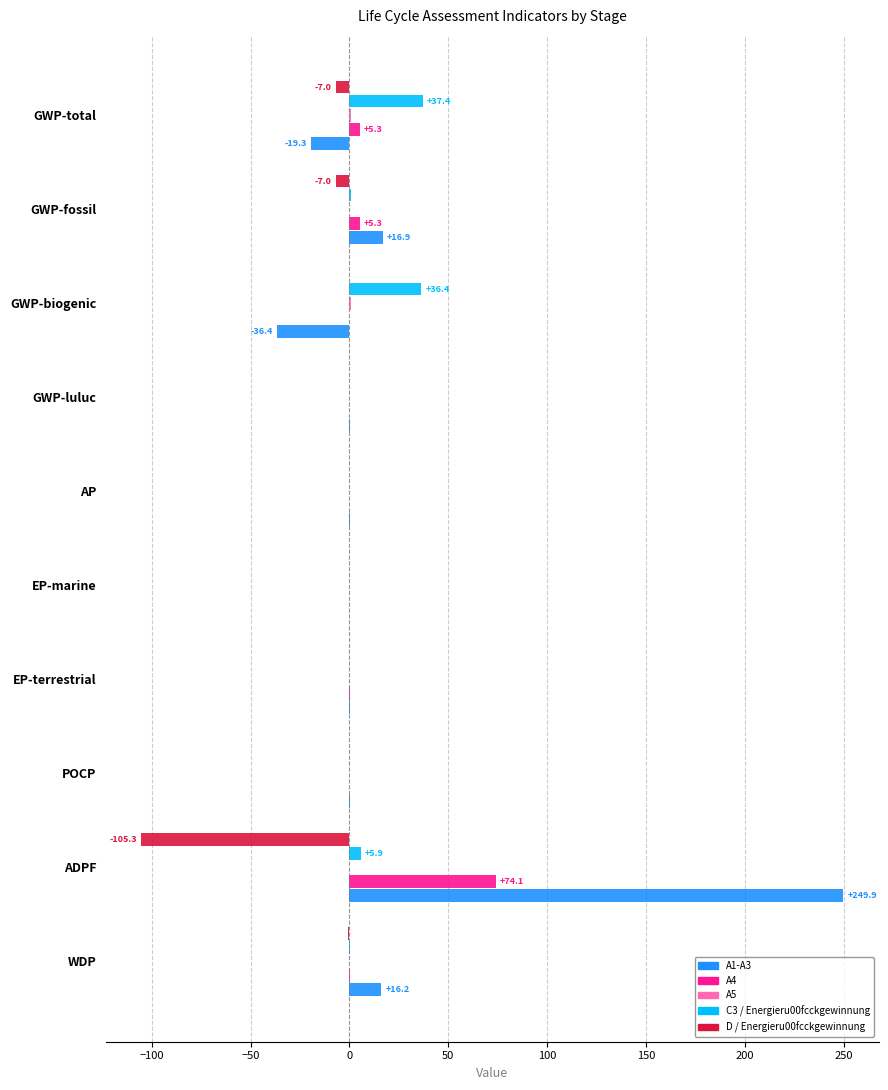

Is it true that D / Energieru00fcckgewinnung equals -0.0 at GWP-luluc?

True